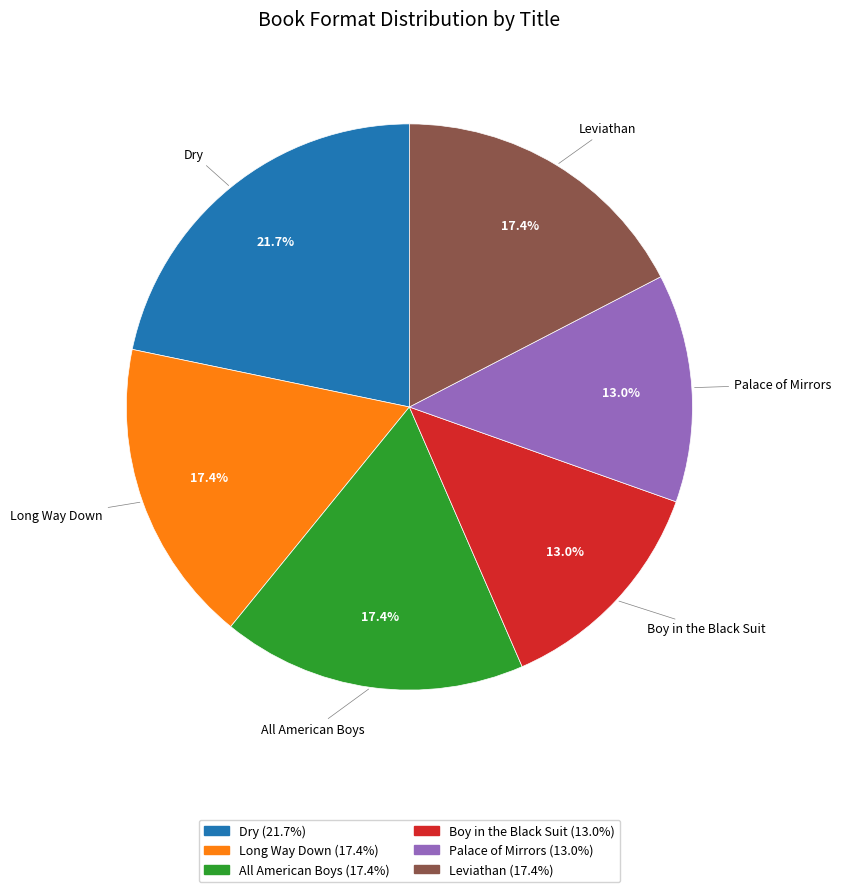

How many segments does this pie chart have?

6